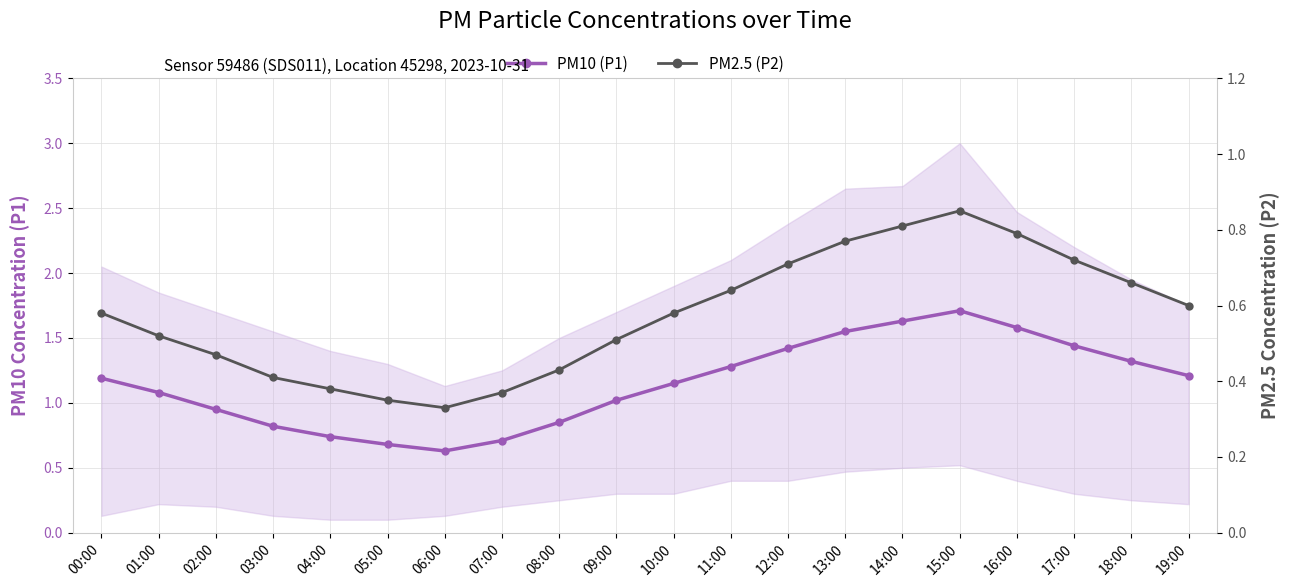

What is the value of the PM10 (P1) point at the 8th from the left?

0.7